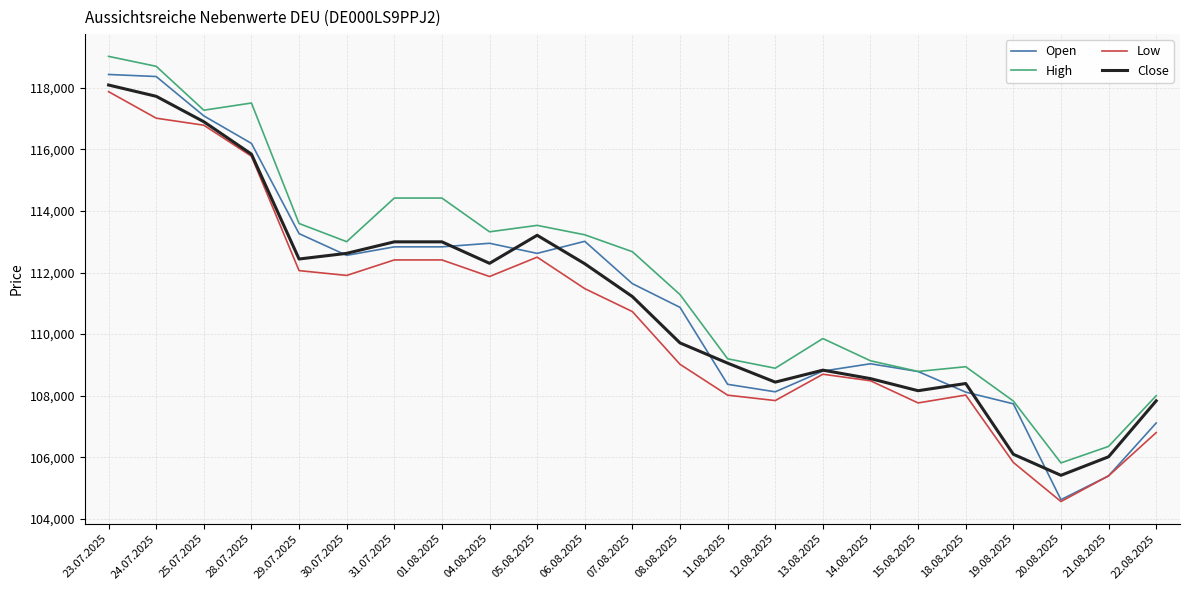

How many lines are shown in the chart?

4